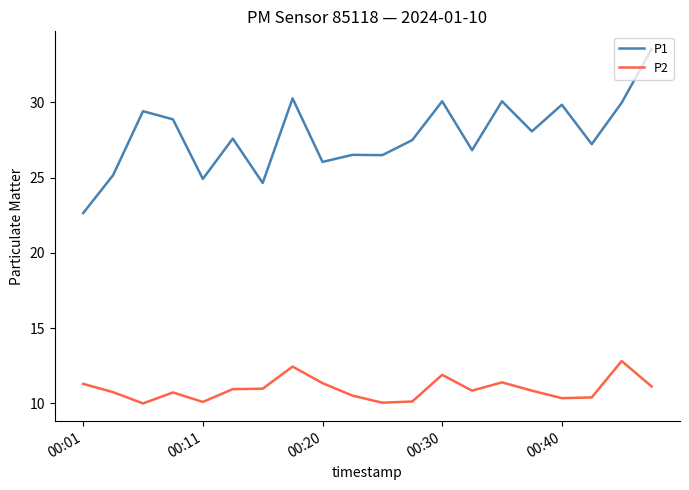

What is the lowest value of the P2 series?

10.0